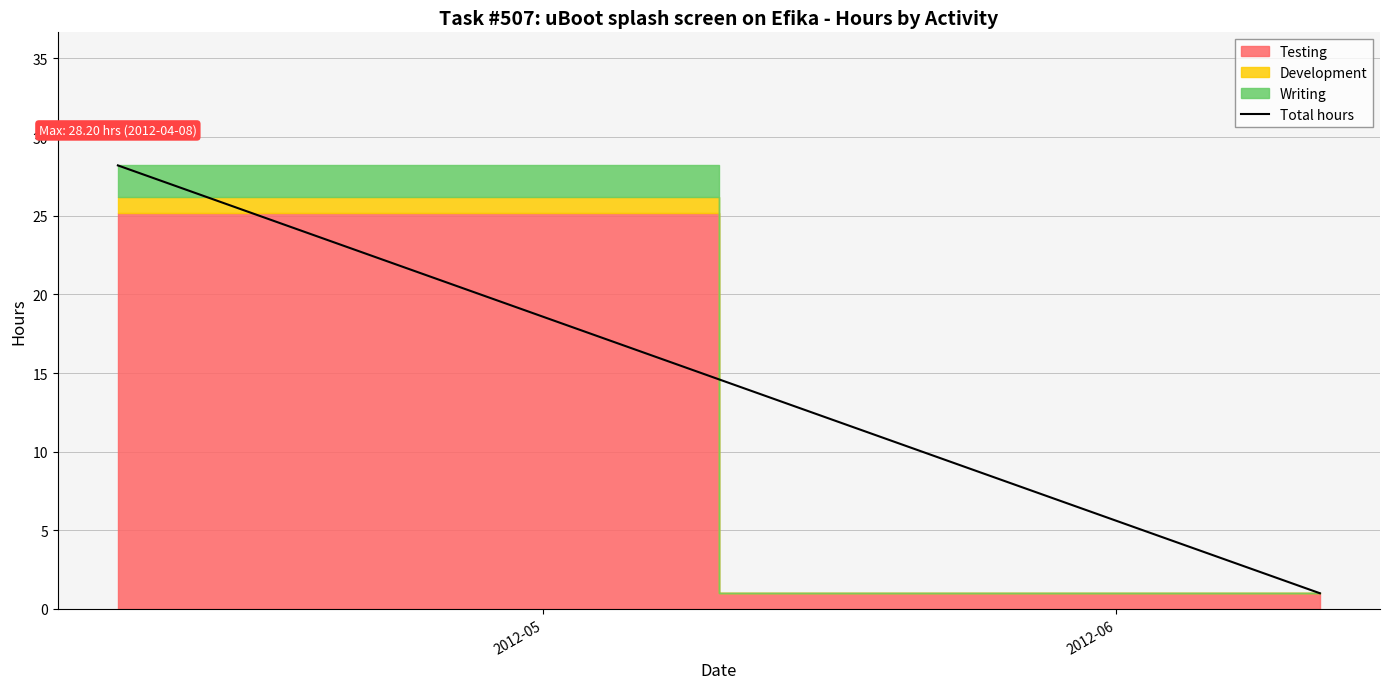

Count the number of categories in the chart.

2